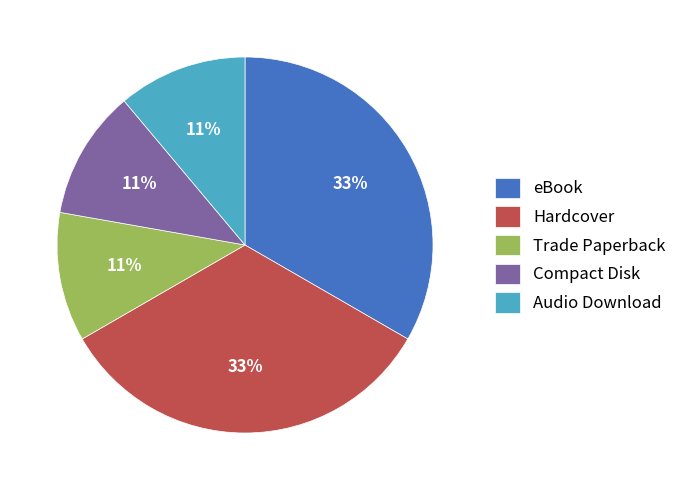

To the nearest percent, what is the difference between the largest and smallest slice percentages?

22%